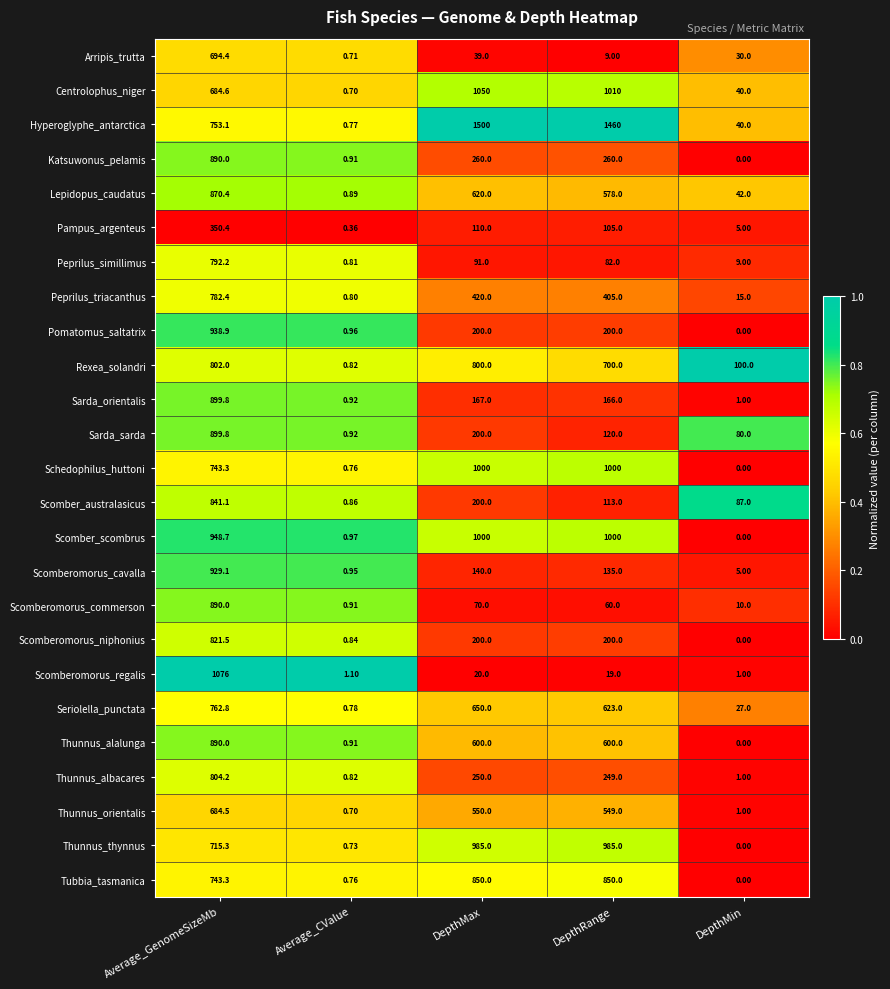

List the labels in order of Peprilus_triacanthus value, largest first.

Average_GenomeSizeMb, DepthMax, DepthRange, DepthMin, Average_CValue